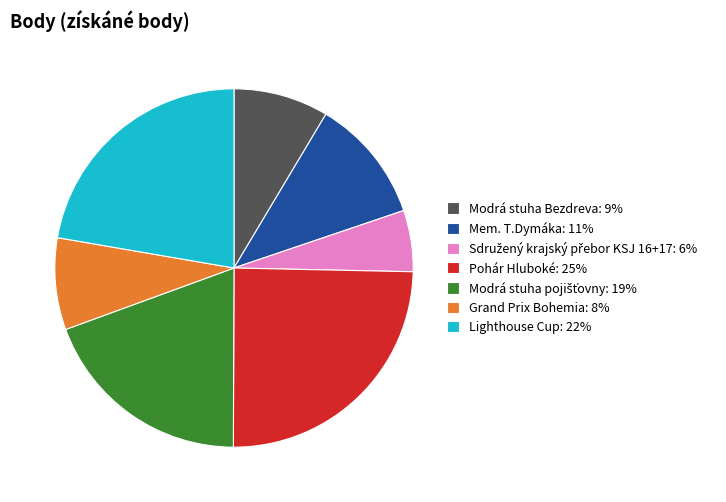

Is there any slice that represents more than half of the pie?

No